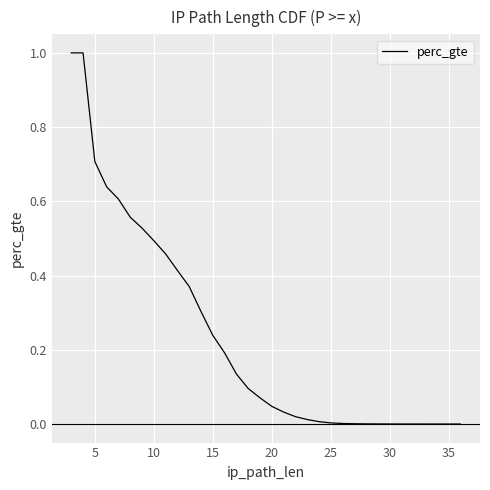

What is the average value?

0.2